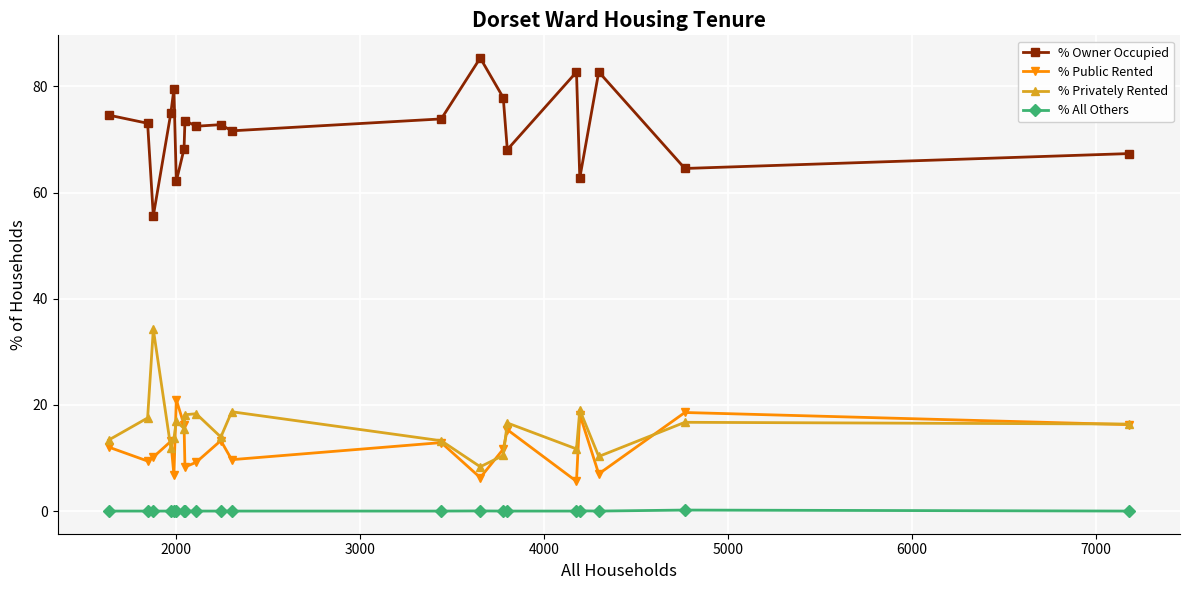

Rank the series by their maximum value, from lowest to highest.

% All Others, % Public Rented, % Privately Rented, % Owner Occupied